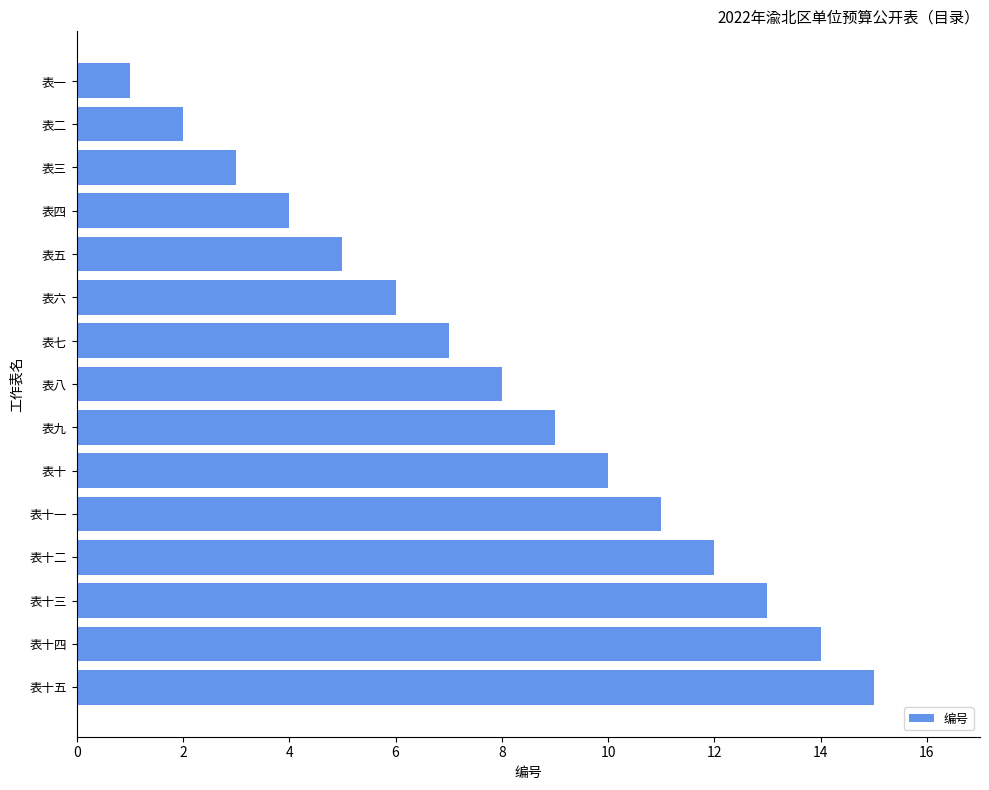

Count the number of data series in this chart.

1